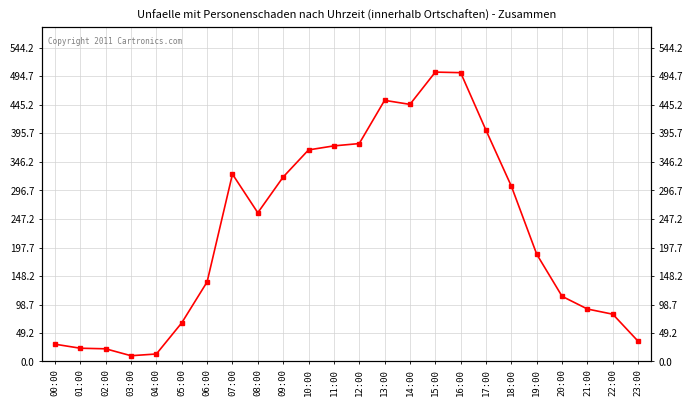

List the labels in order of value, largest first.

15:00, 16:00, 13:00, 14:00, 17:00, 12:00, 11:00, 10:00, 07:00, 09:00, 18:00, 08:00, 19:00, 06:00, 20:00, 21:00, 22:00, 05:00, 23:00, 00:00, 01:00, 02:00, 04:00, 03:00